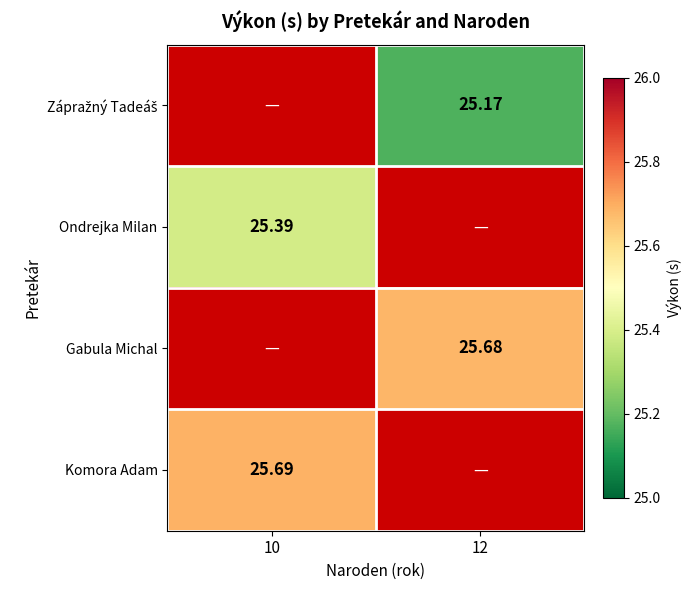

What is the greatest value displayed?

25.7